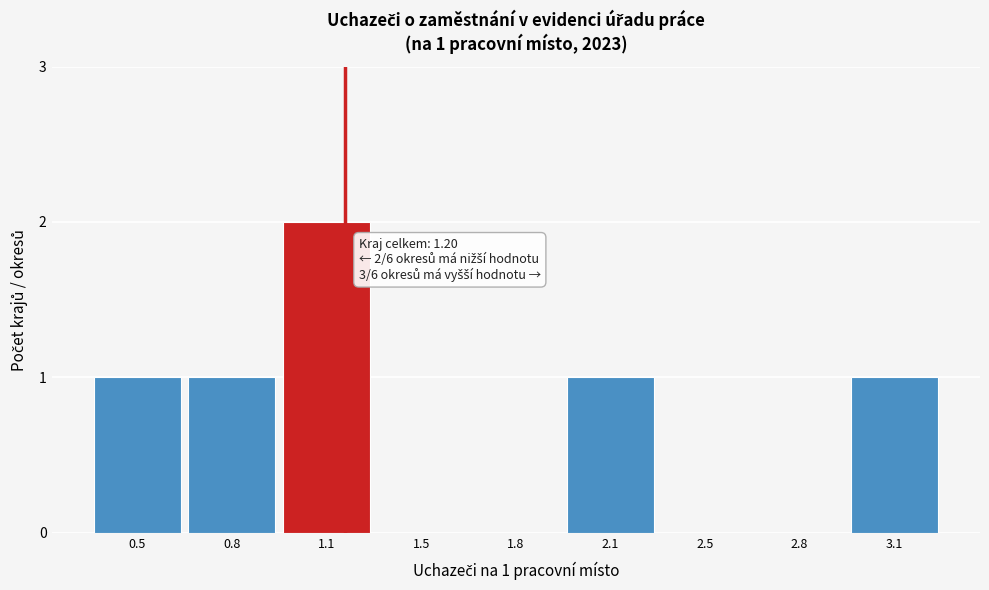

Reading right to left, what are all the values shown in this chart?

3.1=1	2.8=0	2.5=0	2.1=1	1.8=0	1.5=0	1.1=2	0.8=1	0.5=1